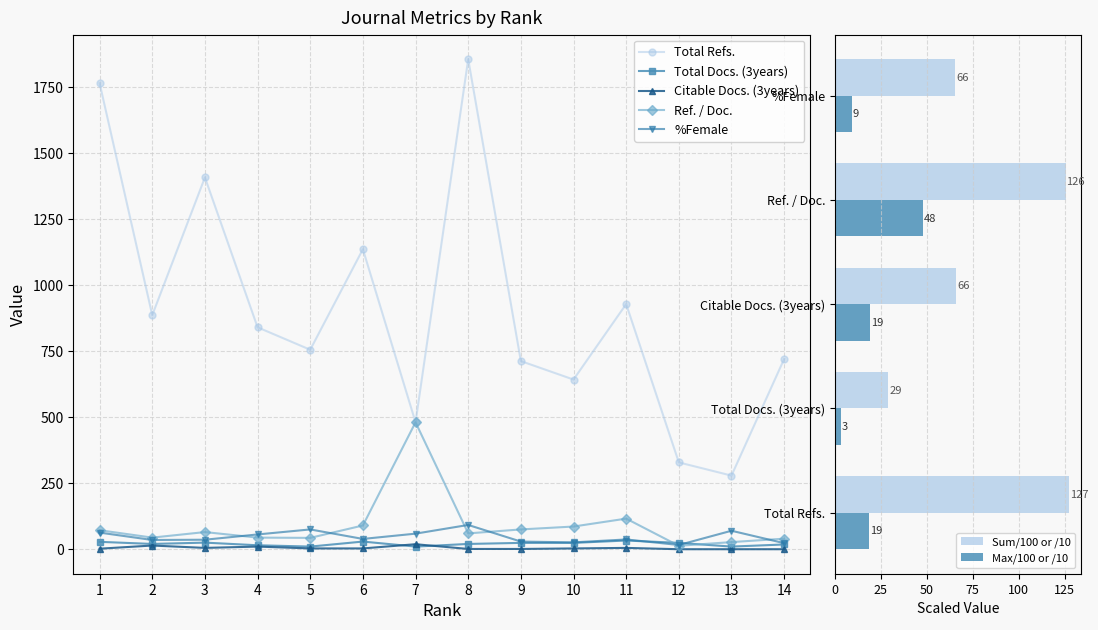

Reading left to right, extract all data points from this chart.

Total Refs.: 1=1766	2=887	3=1409	4=841	5=756	6=1137	7=481	8=1857	9=713	10=643	11=929	12=329	13=279	14=721
Total Docs. (3years): 1=28	2=20	3=25	4=15	5=10	6=29	7=10	8=20	9=24	10=24	11=33	12=24	13=10	14=18
Citable Docs. (3years): 1=2	2=14	3=5	4=10	5=3	6=3	7=19	8=1	9=1	10=3	11=5	12=0	13=0	14=0
Ref. / Doc.: 1=72	2=44	3=65	4=44	5=43	6=90	7=481	8=60	9=75	10=86	11=116	12=13	13=27	14=40
%Female: 1=63	2=35	3=36	4=56	5=75	6=39	7=59	8=92	9=29	10=26	11=37	12=16	13=70	14=23